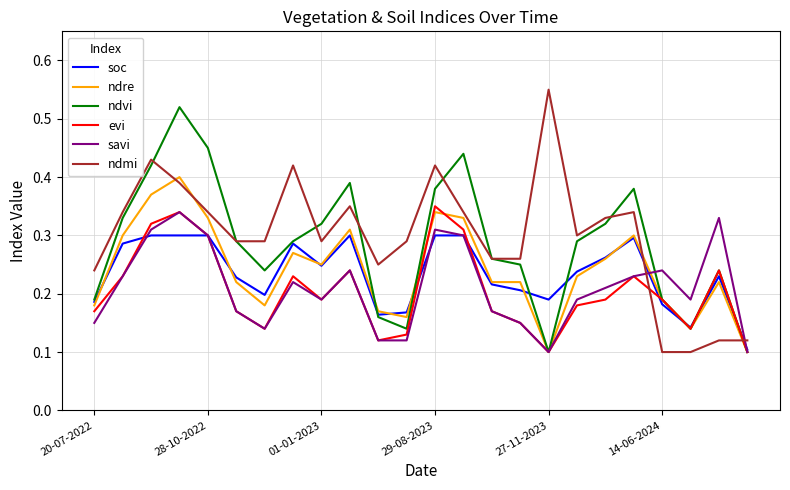

How many intersections are there between ndmi and savi?

2